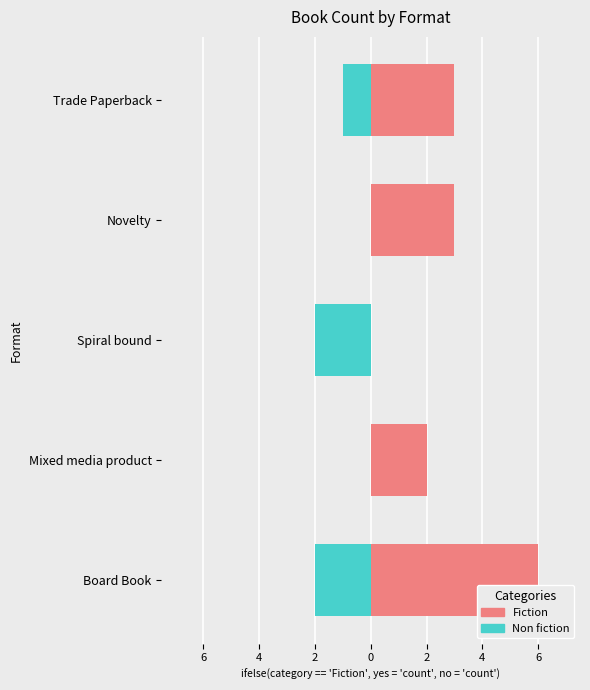

Is it true that Fiction equals 4 at Spiral bound?

False